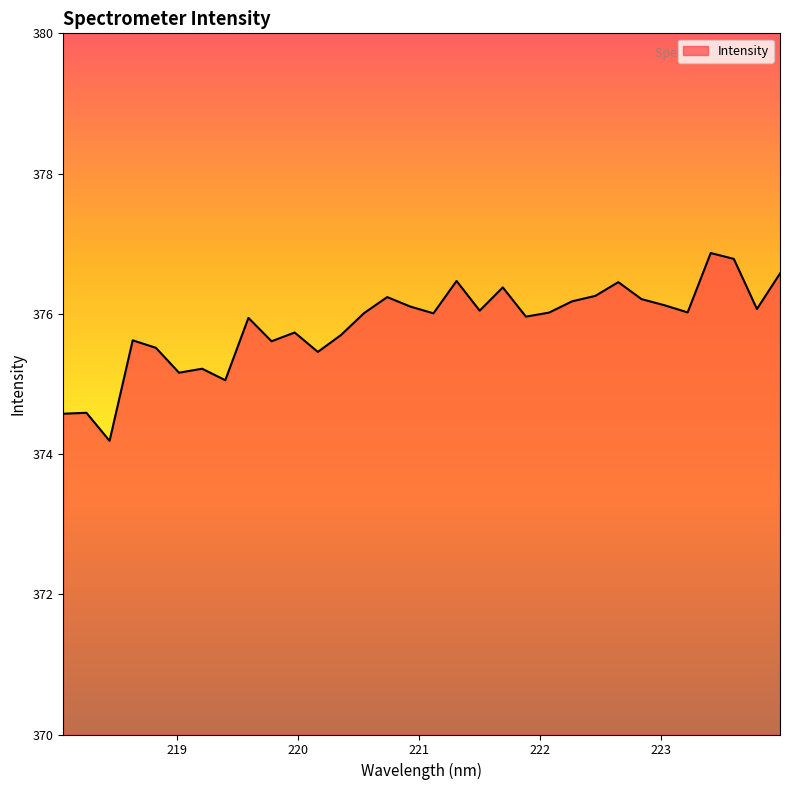

What is the greatest value displayed?

376.9